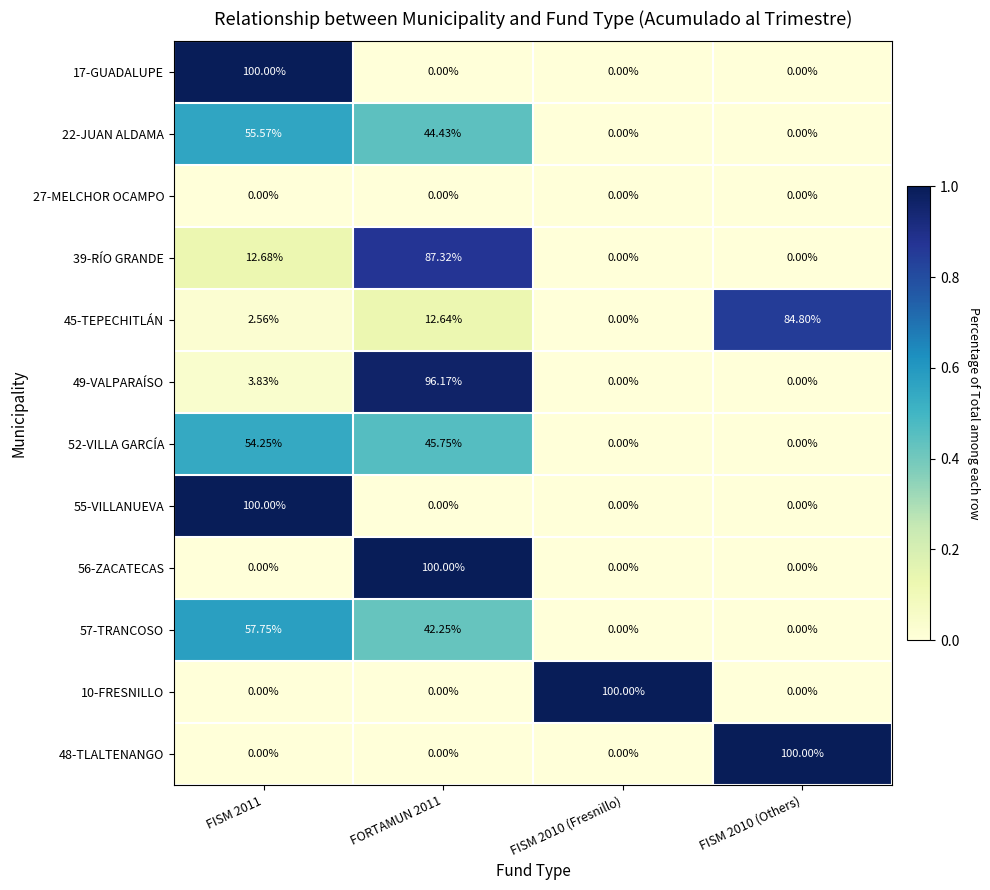

Rank the series at FISM 2011 from lowest to highest value.

27-MELCHOR OCAMPO, 56-ZACATECAS, 10-FRESNILLO, 48-TLALTENANGO, 45-TEPECHITLÁN, 49-VALPARAÍSO, 39-RÍO GRANDE, 52-VILLA GARCÍA, 22-JUAN ALDAMA, 57-TRANCOSO, 17-GUADALUPE, 55-VILLANUEVA